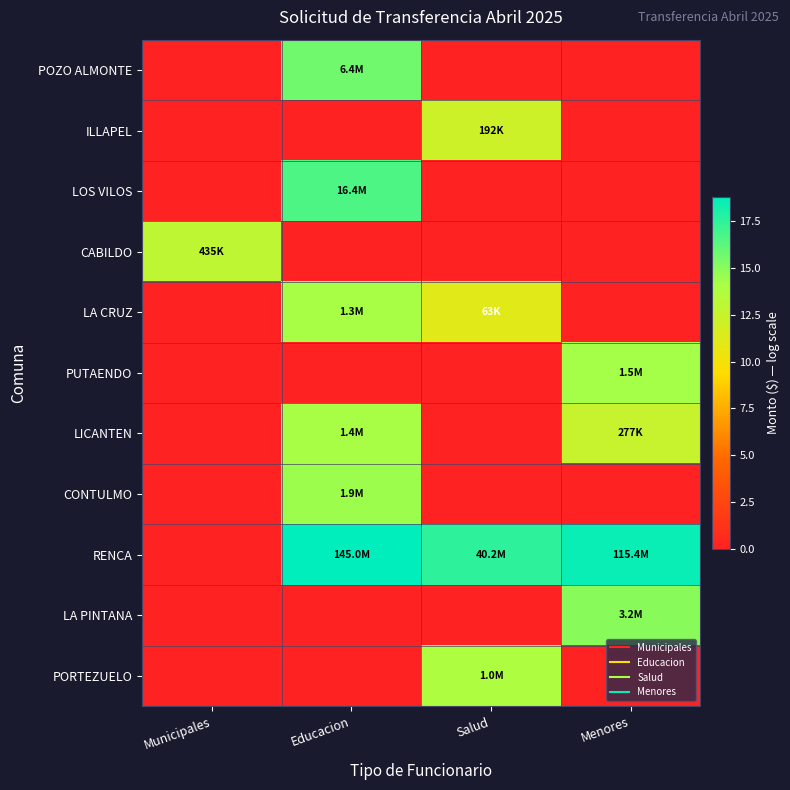

At how many categories does at least one series exceed 12?

4